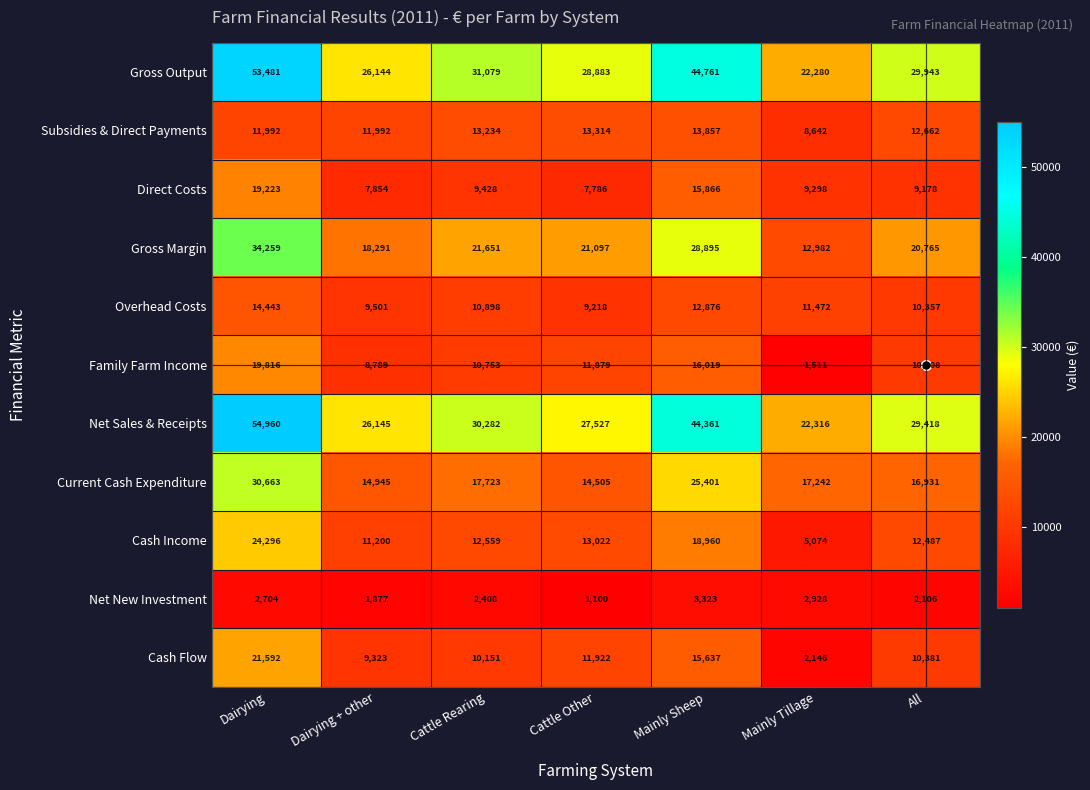

At Dairying, list the series in order from largest to smallest.

Net Sales & Receipts, Gross Output, Gross Margin, Current Cash Expenditure, Cash Income, Cash Flow, Family Farm Income, Direct Costs, Overhead Costs, Subsidies & Direct Payments, Net New Investment